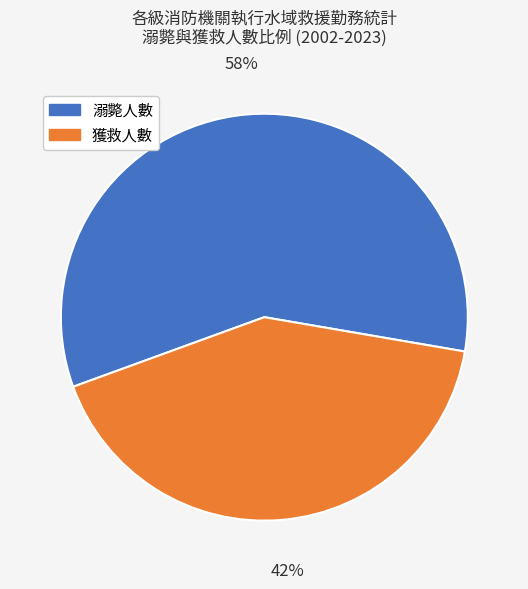

The 溺斃人數 slice represents 65% of the pie. True or false?

False